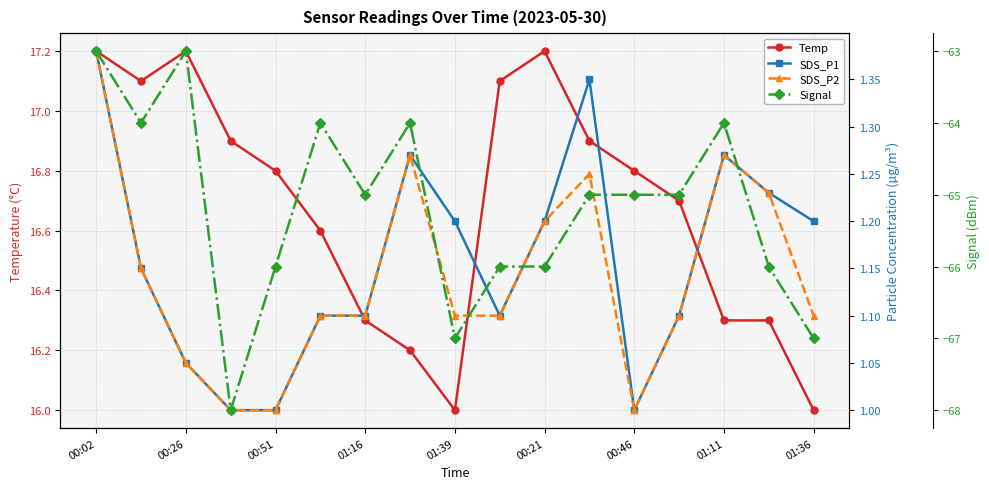

What is the difference between the maximum and minimum values in the Signal series?

5.0